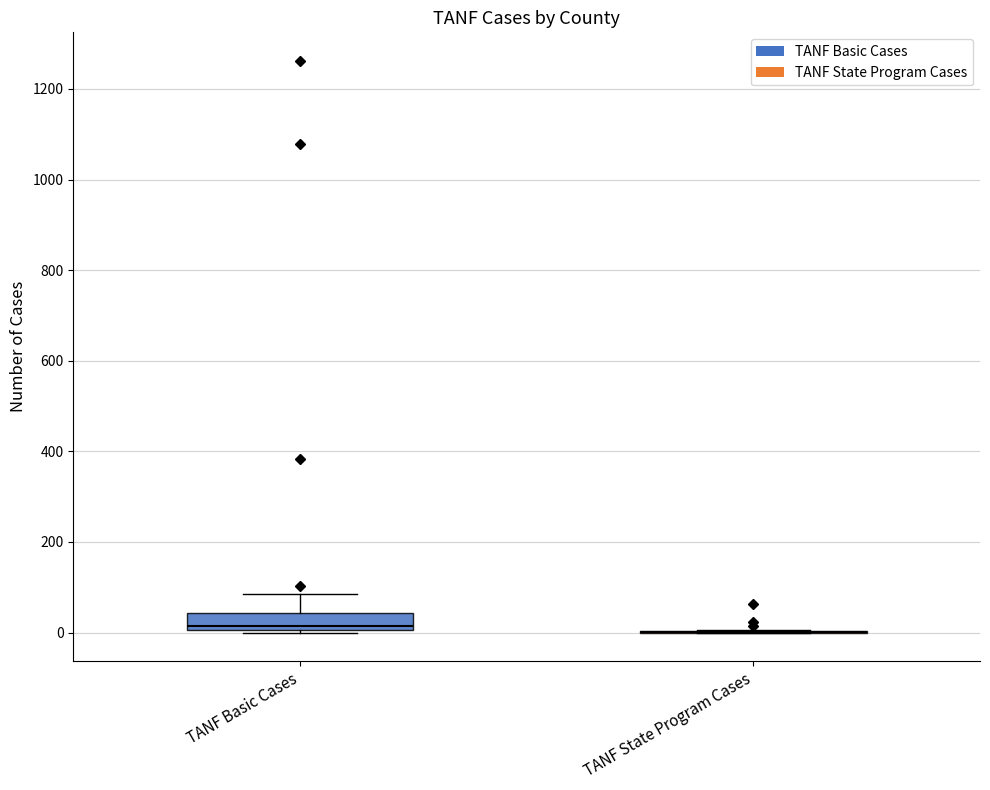

Comparing the boxes themselves (not the whiskers), which one is the tallest?

TANF Basic Cases